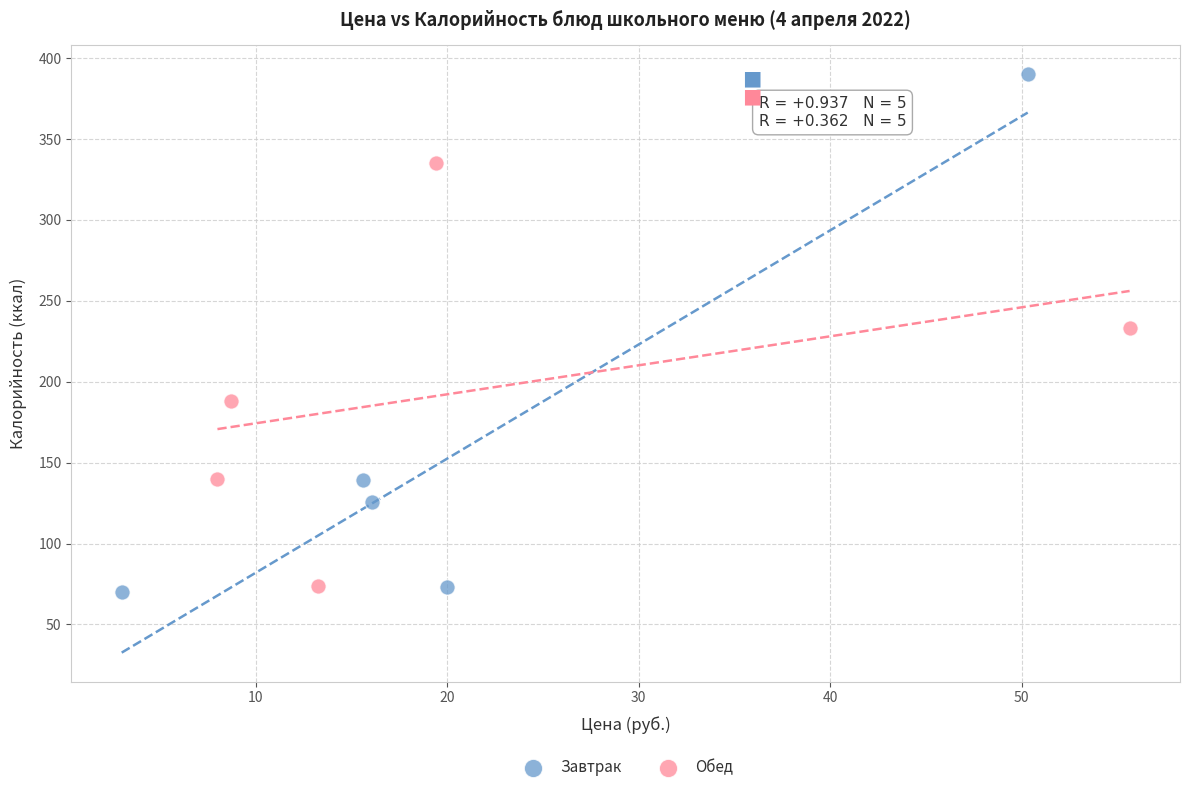

Which series contains the highest Y value?

Завтрак